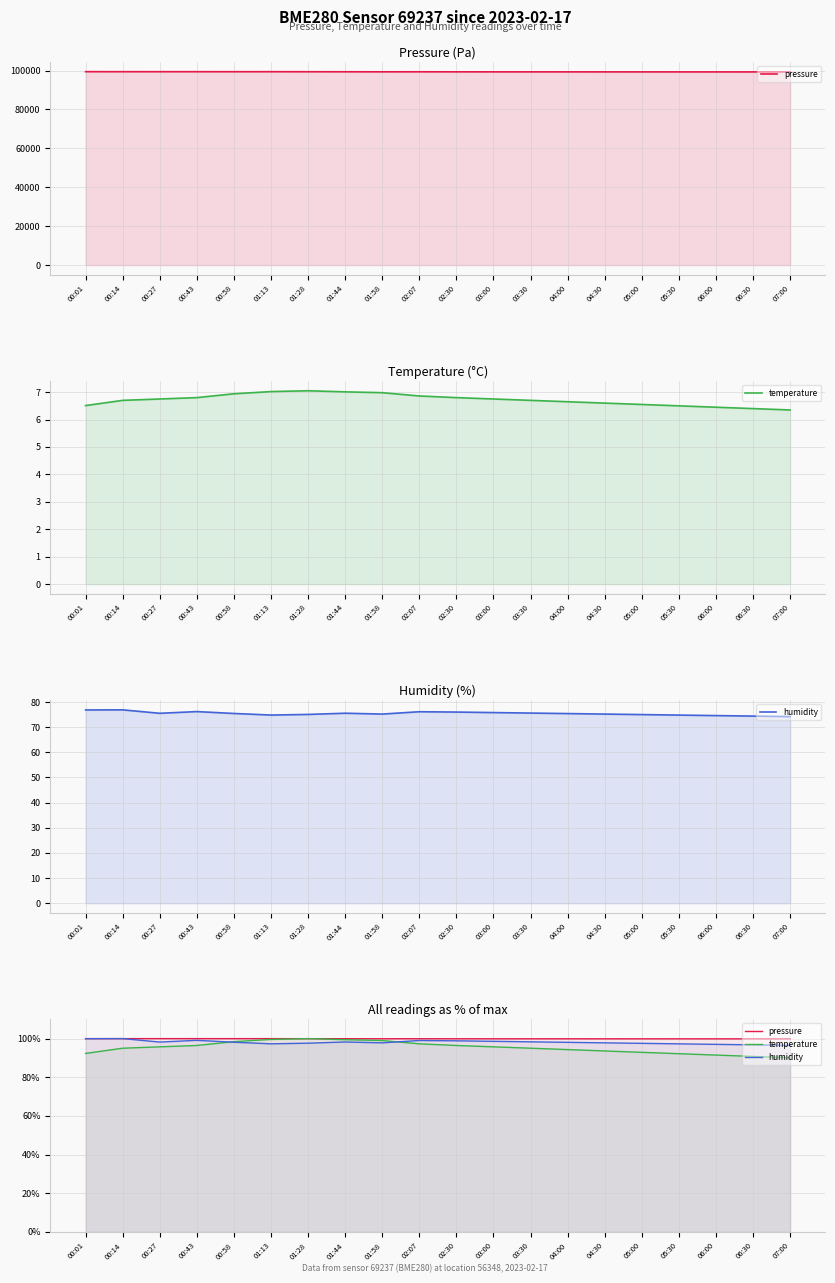

What is the difference between the maximum and minimum values in the temperature series?

9.9